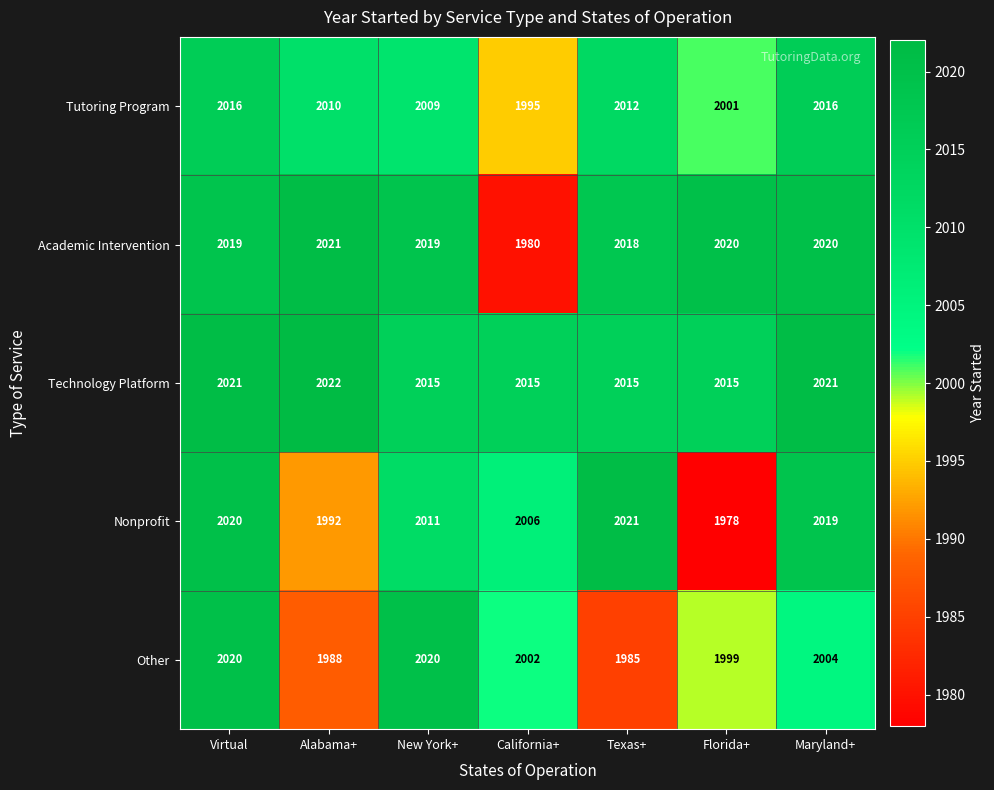

At how many categories does at least one series exceed 1987?

7